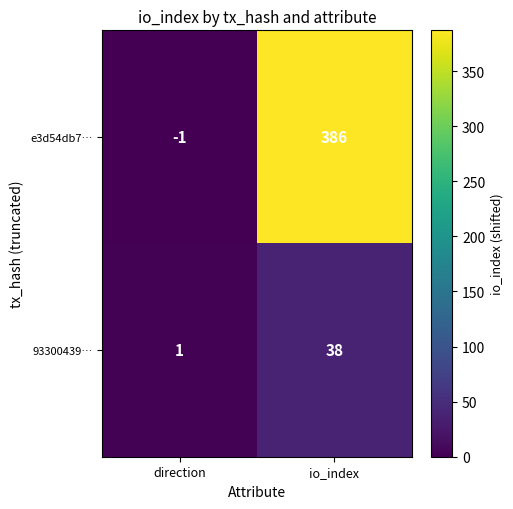

Where is 93300439… nearest to the value 19?

direction